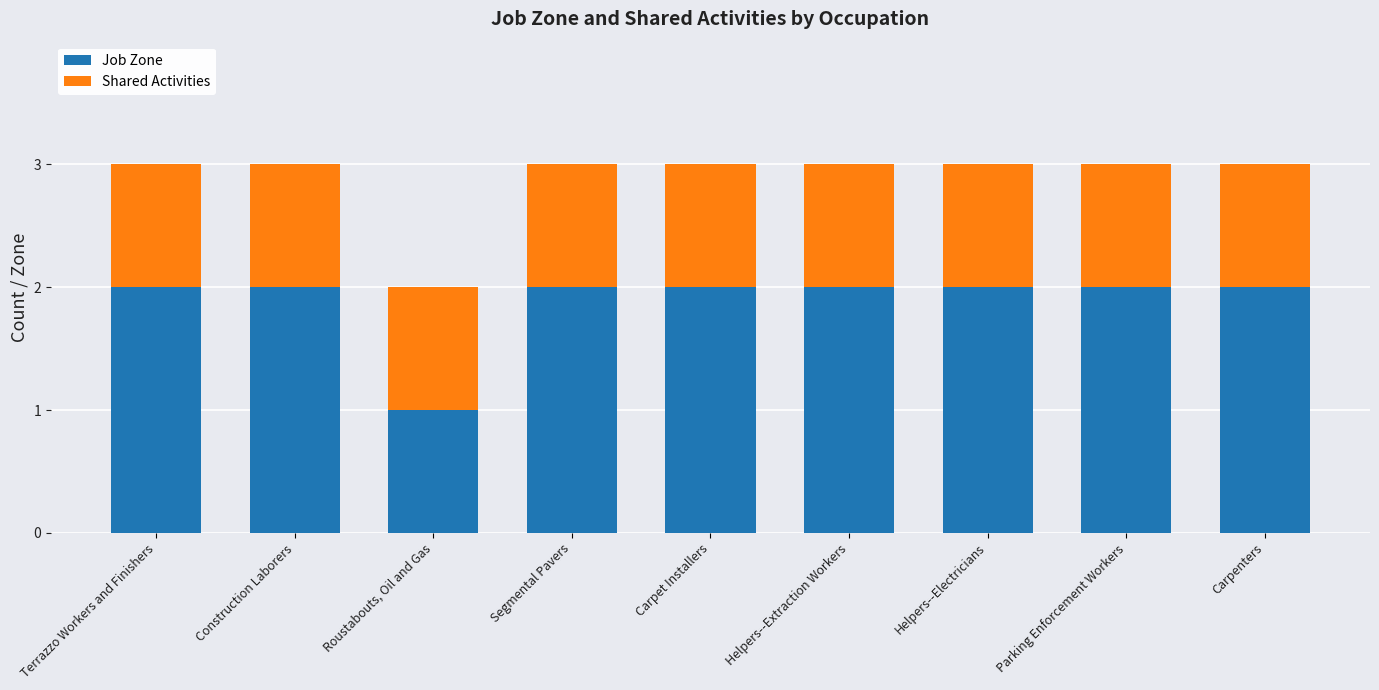

What is the total value across all series at Helpers--Extraction Workers?

3